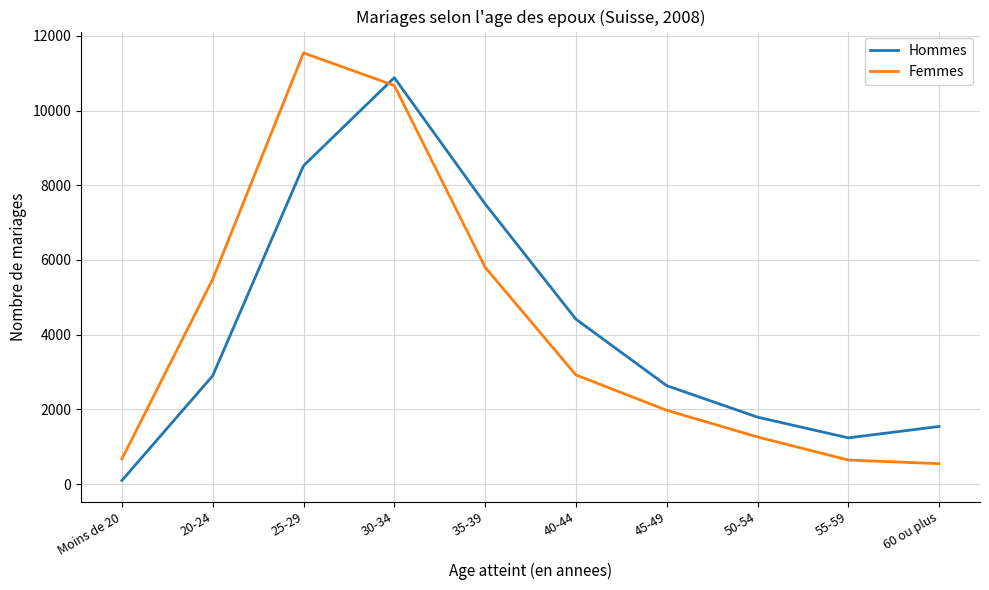

Does the chart display data point markers on the line(s)?

No